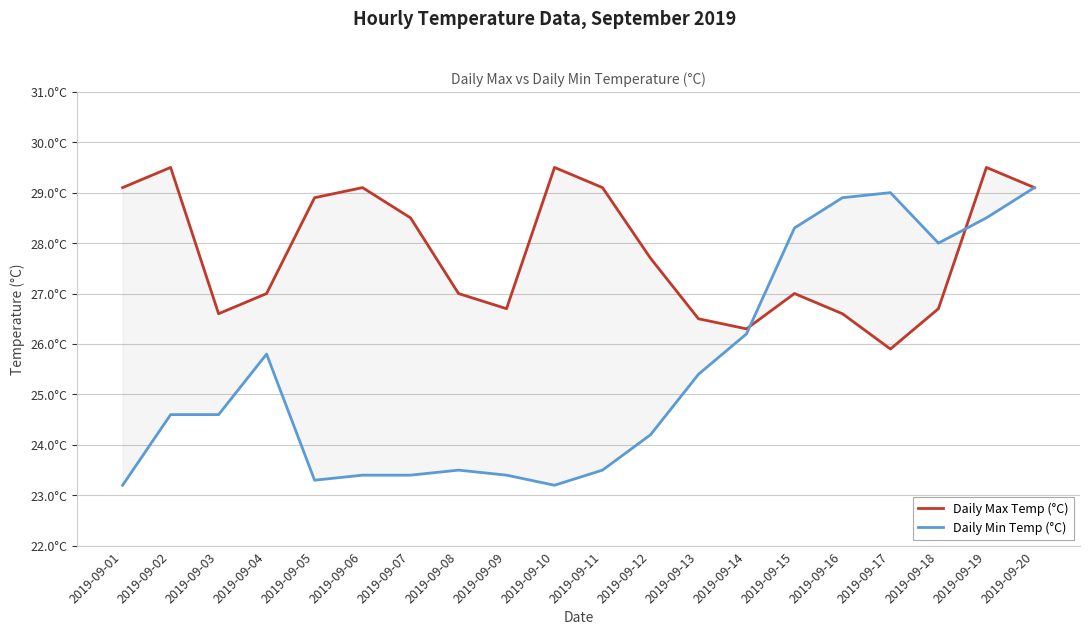

What is the total value across all series at 2019-09-04?

52.8